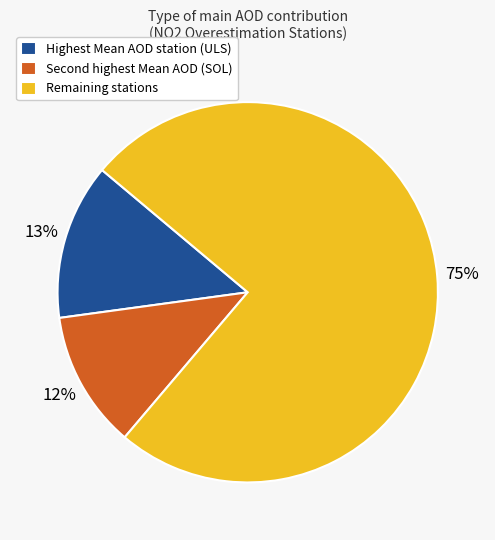

Rank the categories by value from lowest to highest.

Second highest Mean AOD (SOL), Highest Mean AOD station (ULS), Remaining stations